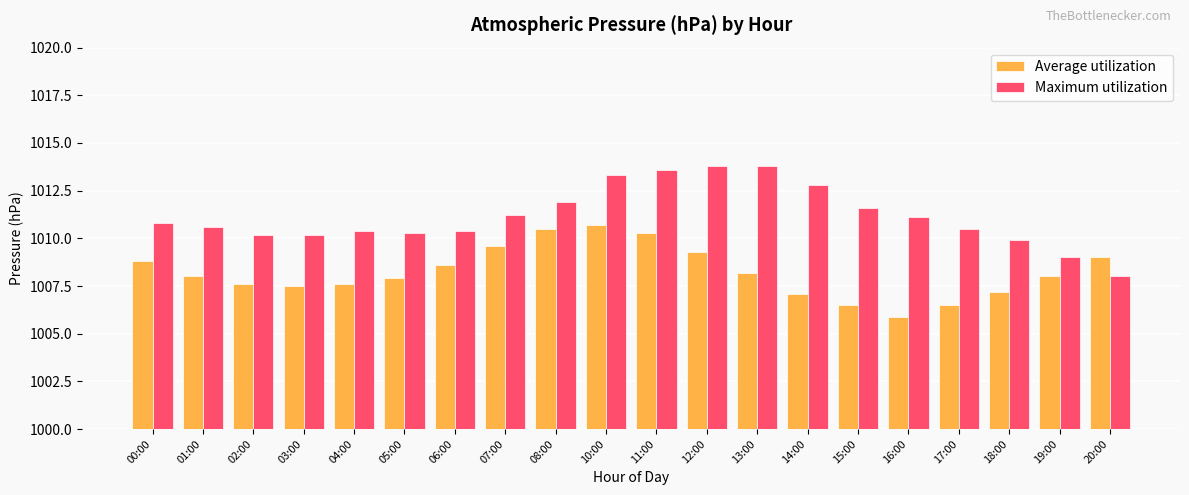

Read the Maximum utilization value at 02:00.

1010.2